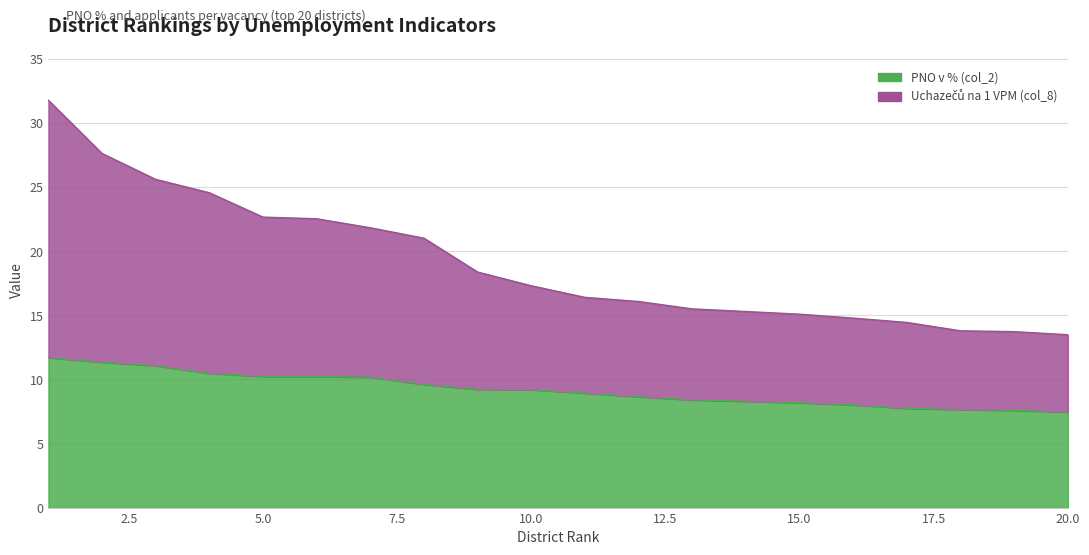

True or false: Uchazečů na 1 VPM (col_8) and PNO v % (col_2) intersect in this chart.

False